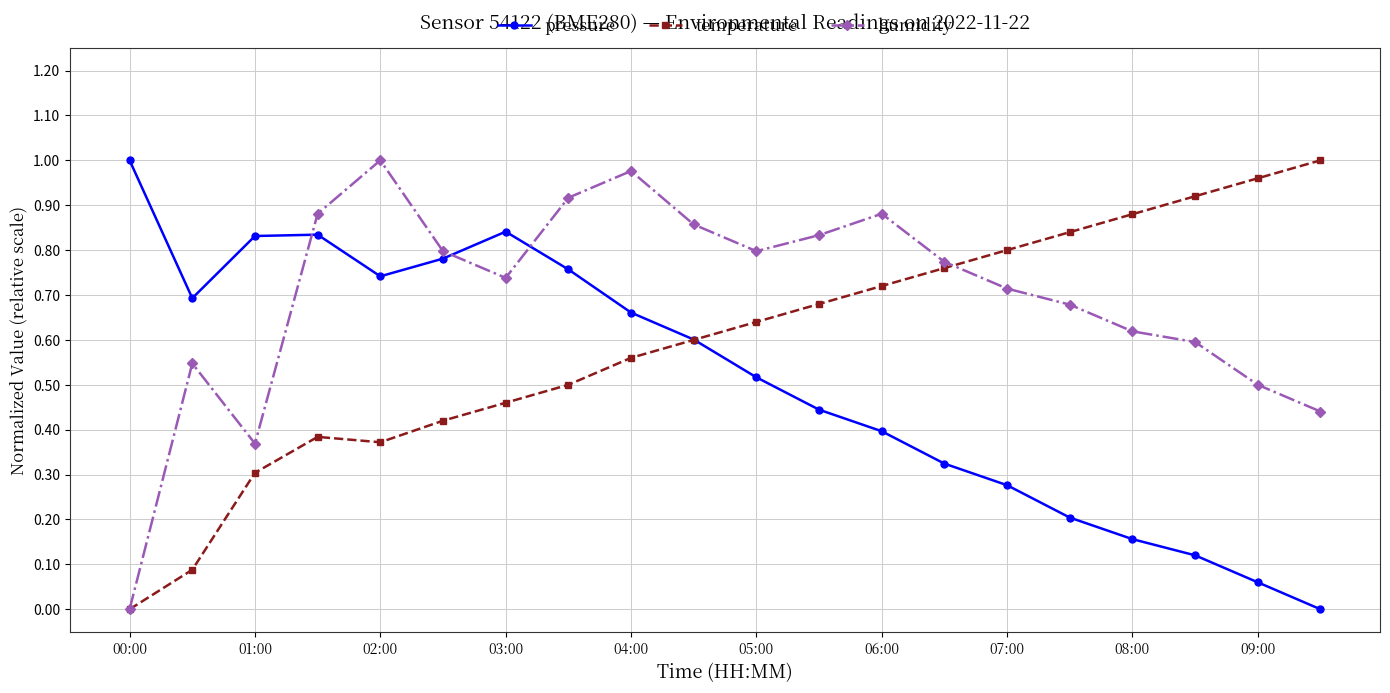

How many lines are shown in the chart?

3